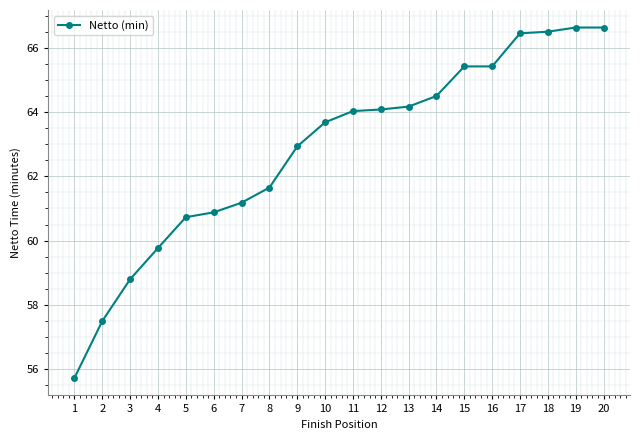

How many lines are shown in the chart?

1